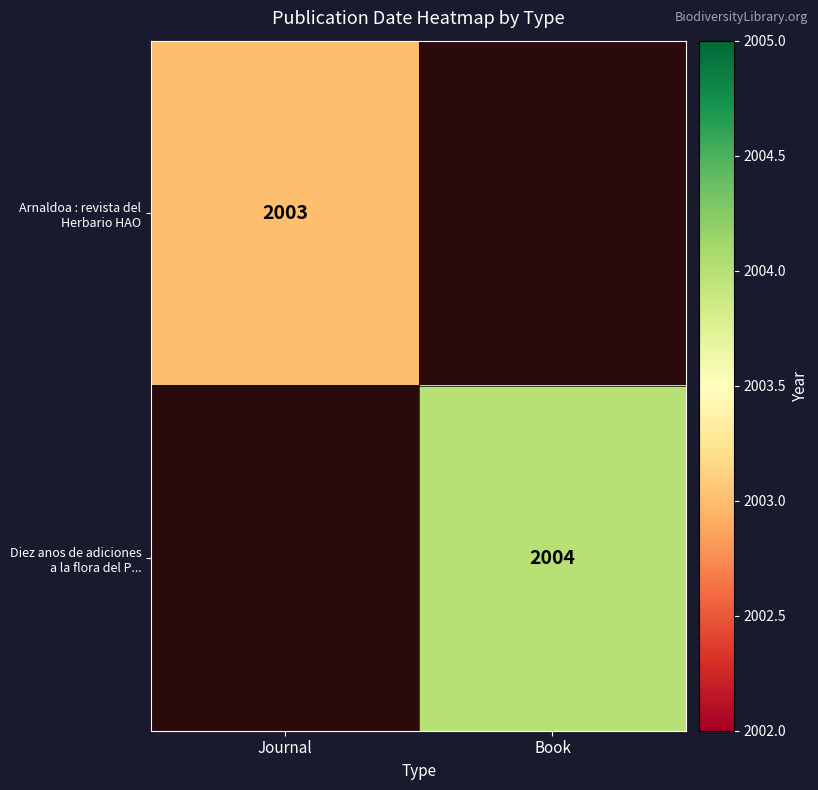

What is the minimum value shown in the chart?

2003.0